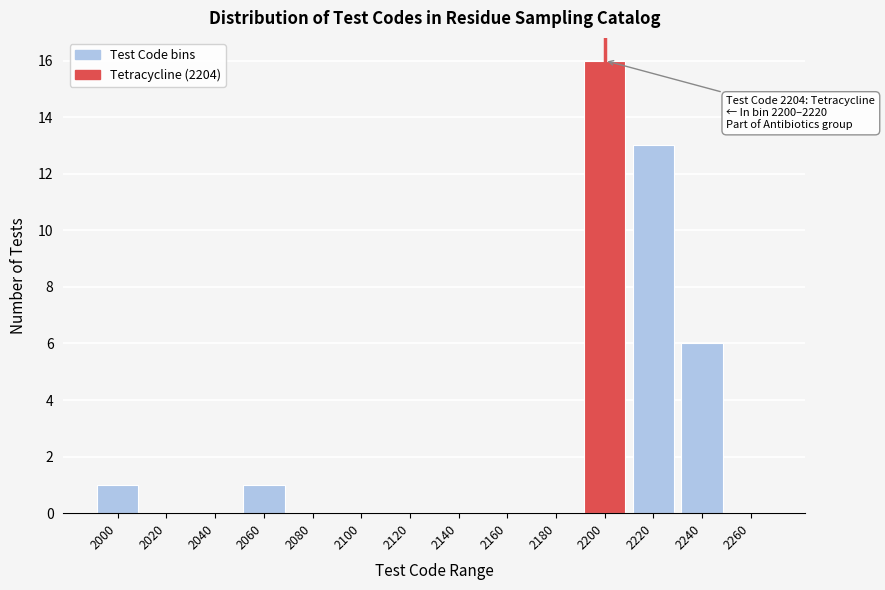

Reading right to left, list all the values displayed in this chart.

2260=0	2240=6	2220=13	2200=16	2180=0	2160=0	2140=0	2120=0	2100=0	2080=0	2060=1	2040=0	2020=0	2000=1